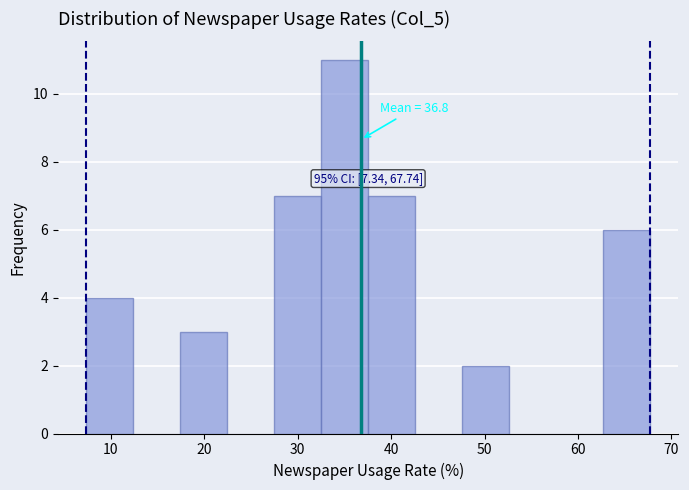

Over which range of the x-axis is the bar tallest?

33 to 38